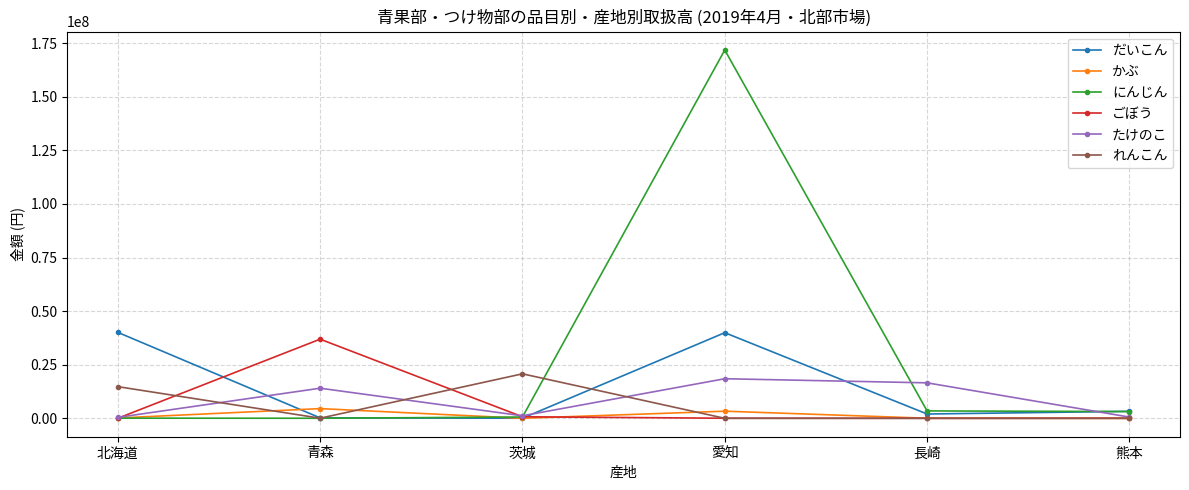

What is the difference between the maximum and minimum values in the だいこん series?

40060423